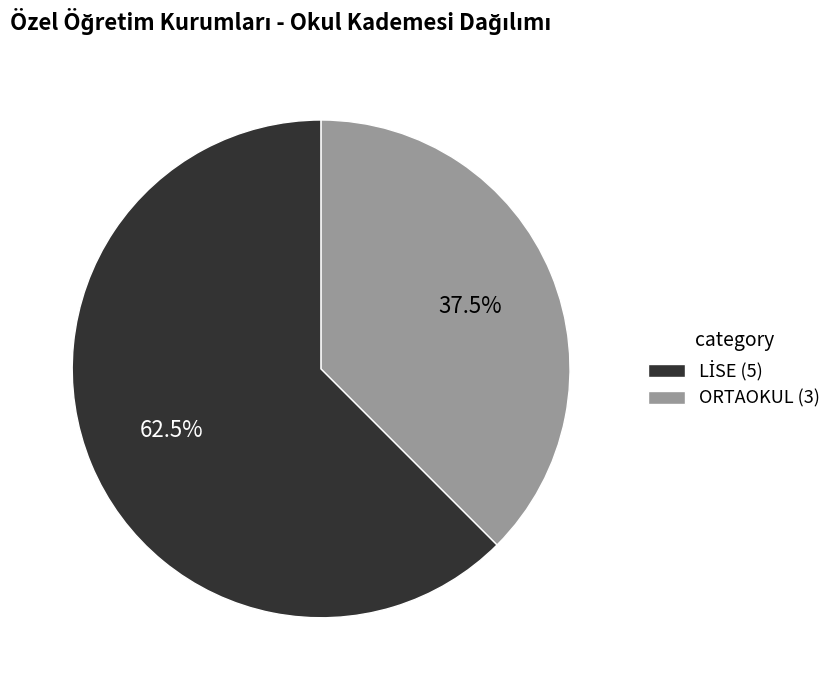

What portion of the pie excludes ORTAOKUL (3)?

62.5%